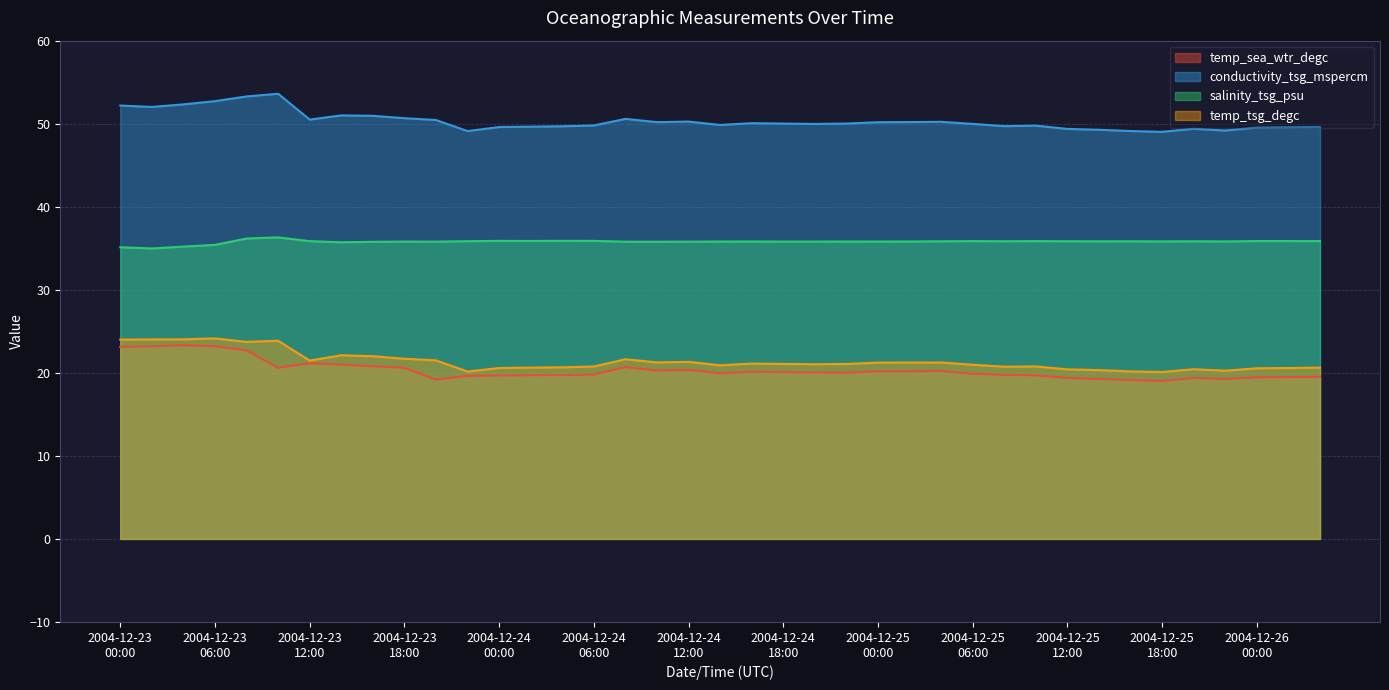

How many values in the conductivity_tsg_mspercm series exceed 50?

20